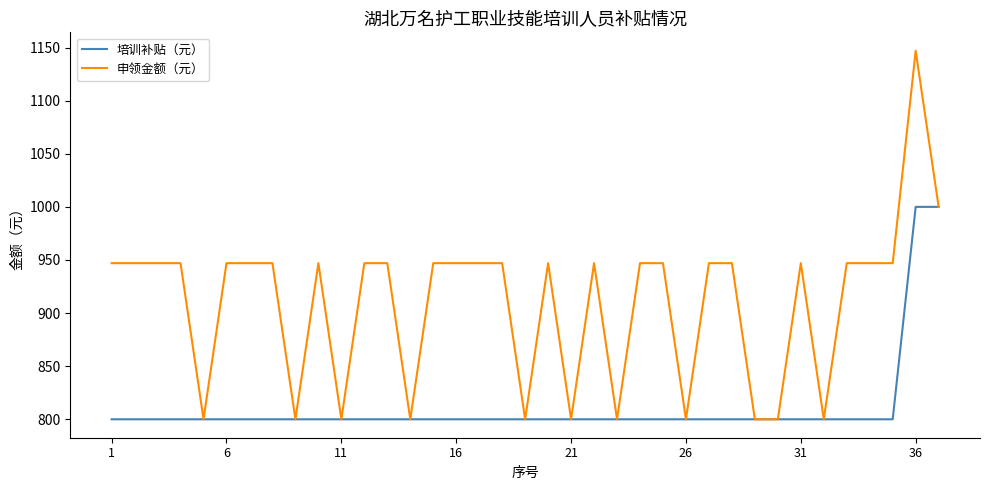

What is the minimum value shown in the chart?

800